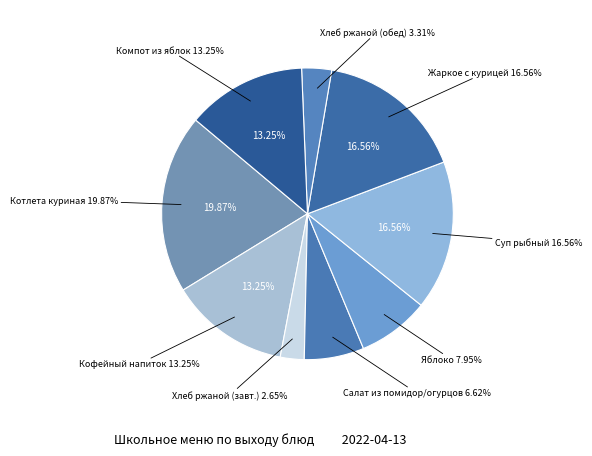

Count the number of slices in the pie.

9